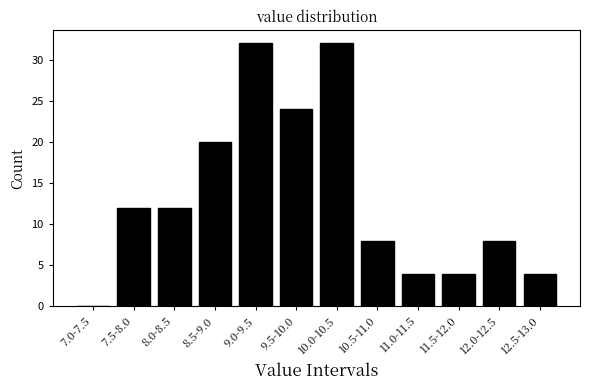

Reading left to right, extract all data points from this chart.

7.0-7.5=0	7.5-8.0=12	8.0-8.5=12	8.5-9.0=20	9.0-9.5=32	9.5-10.0=24	10.0-10.5=32	10.5-11.0=8	11.0-11.5=4	11.5-12.0=4	12.0-12.5=8	12.5-13.0=4